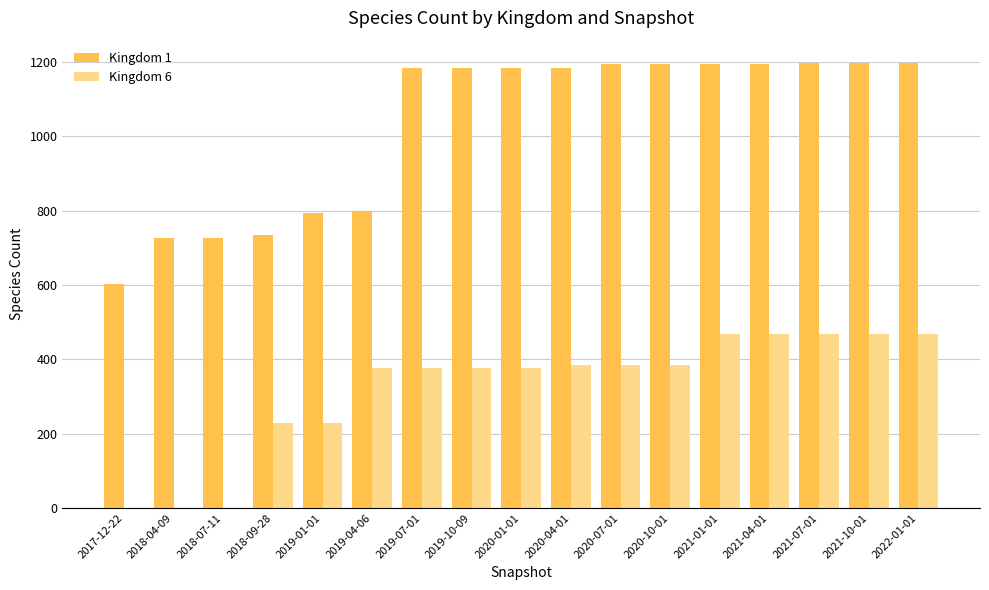

Which series has the largest total across all categories?

Kingdom 1